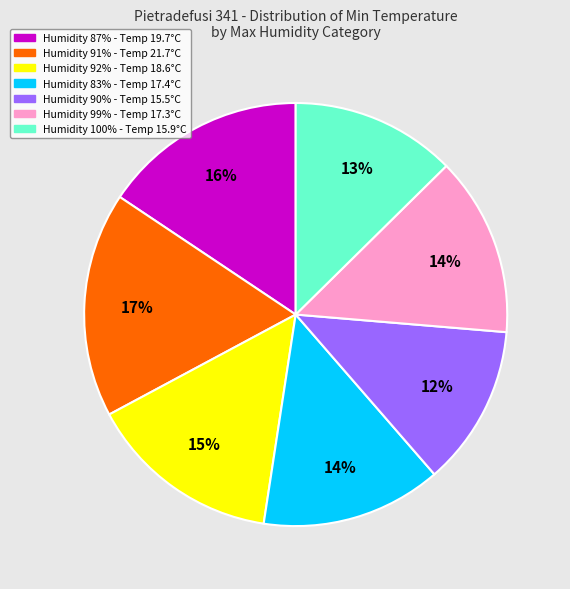

To the nearest percent, what is the average slice percentage?

14%